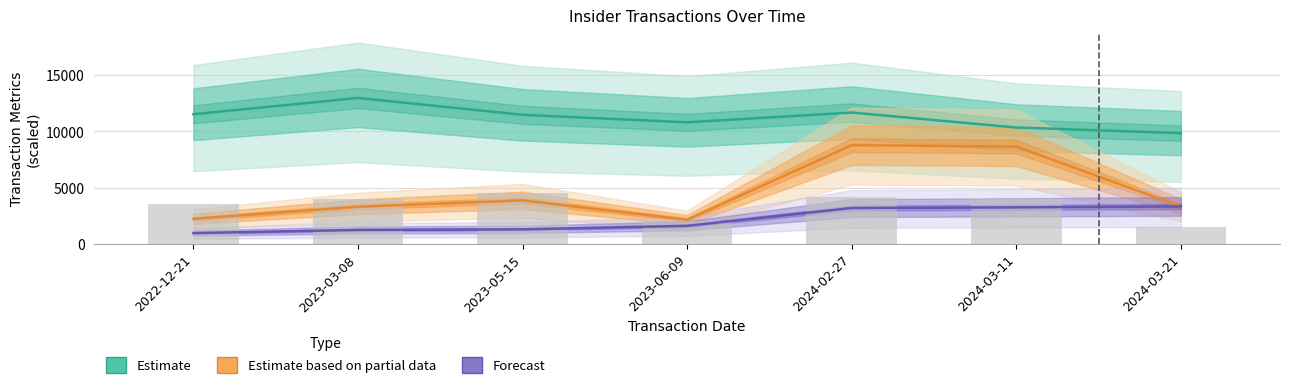

What are all the series names shown in the legend?

Estimate, Estimate based on partial data, Forecast